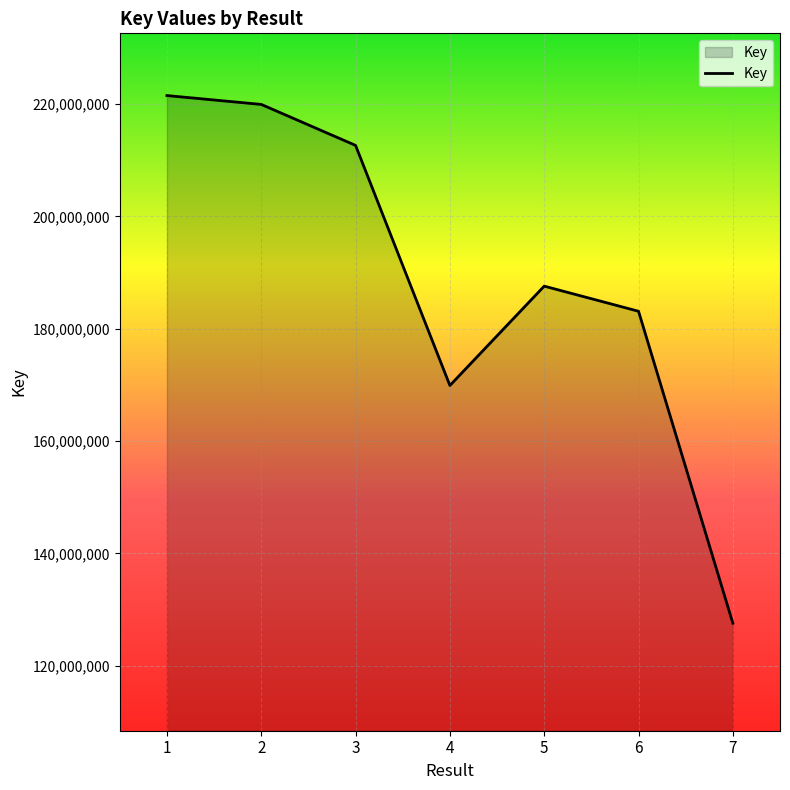

Count the number of categories in the chart.

7